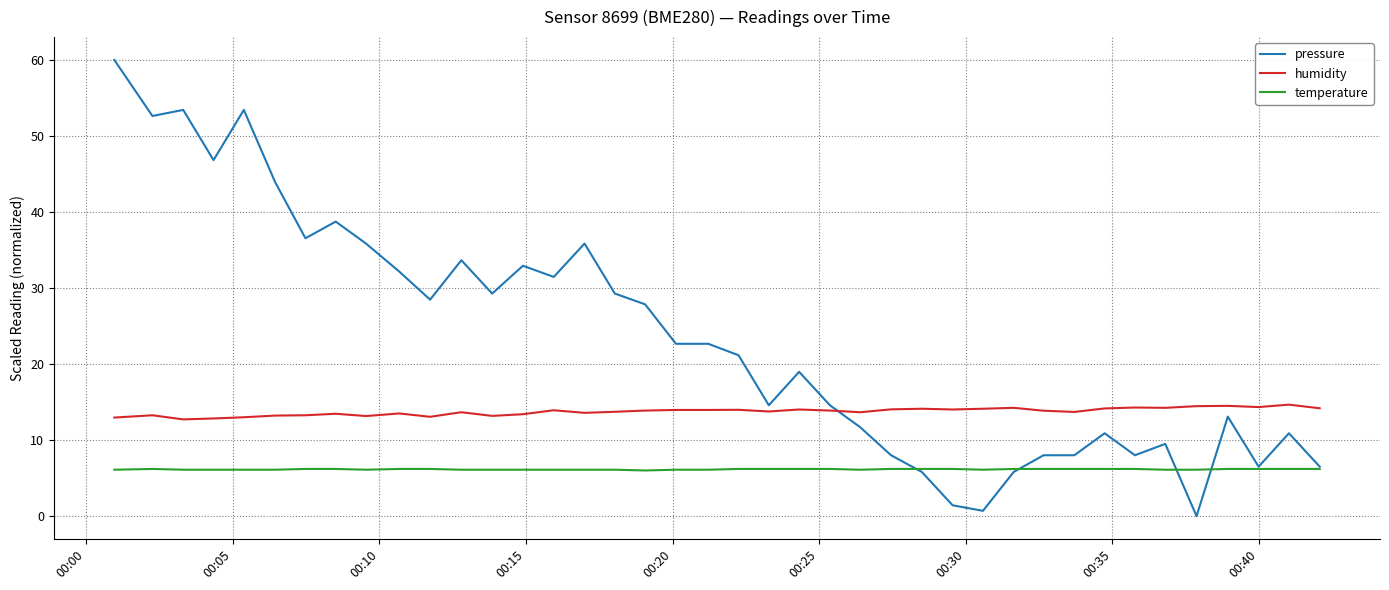

What is the difference between the maximum and minimum values in the humidity series?

1.9